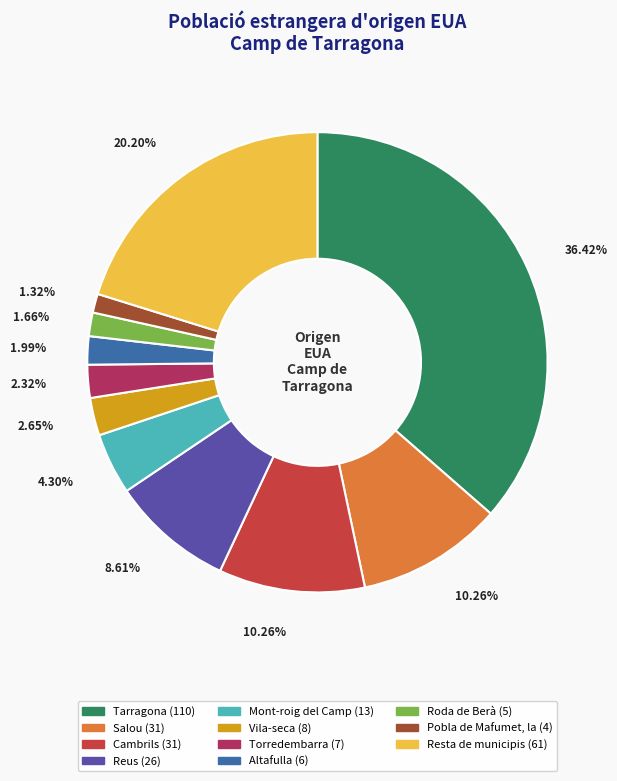

Between Mont-roig del Camp and Vila-seca, which is larger?

Mont-roig del Camp